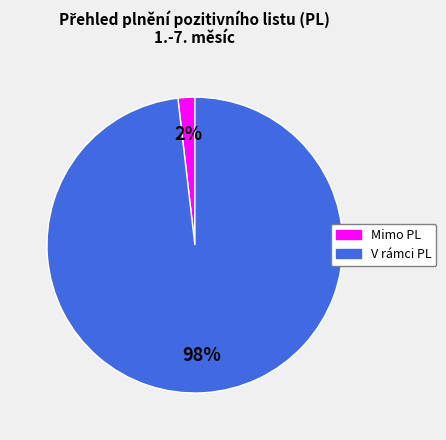

Is Mimo PL the majority of the pie?

No